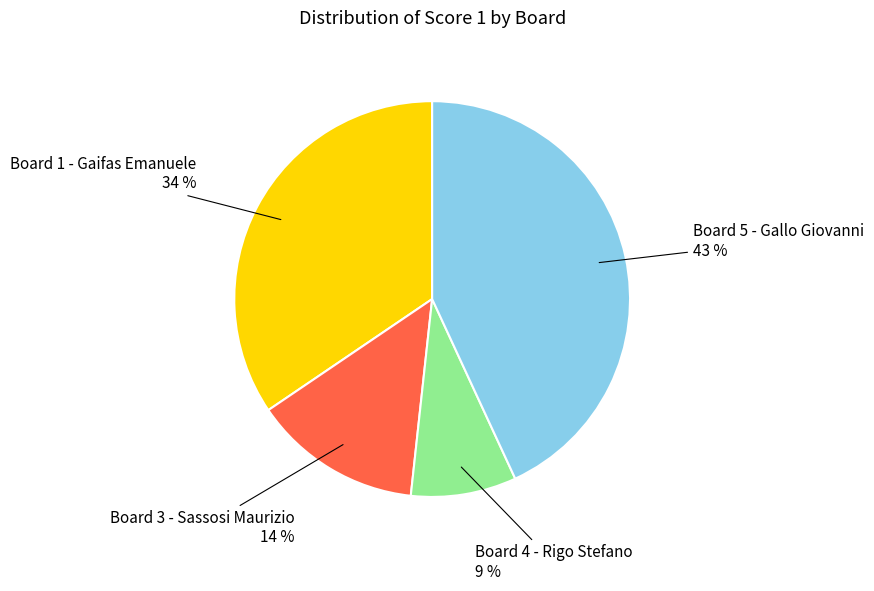

To the nearest percent, what is the difference between the largest and smallest slice percentages?

34%